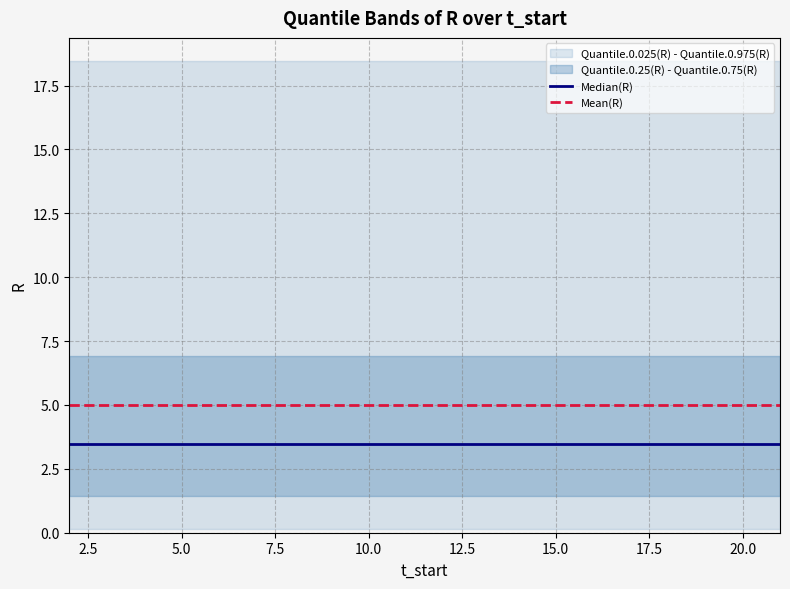

What is the label of the 3rd point from the left?

5.0